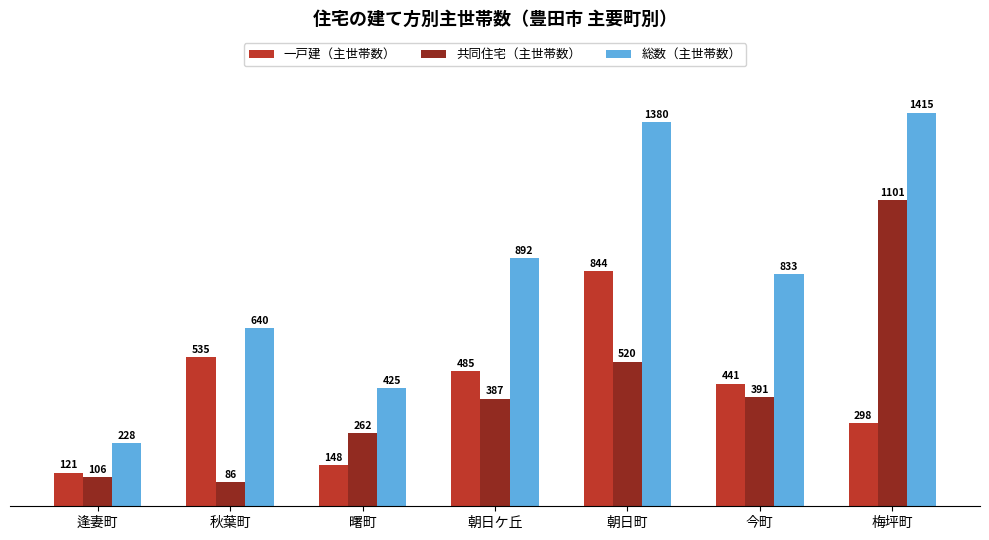

Is it true that 総数（主世帯数） equals 354 at 逢妻町?

False